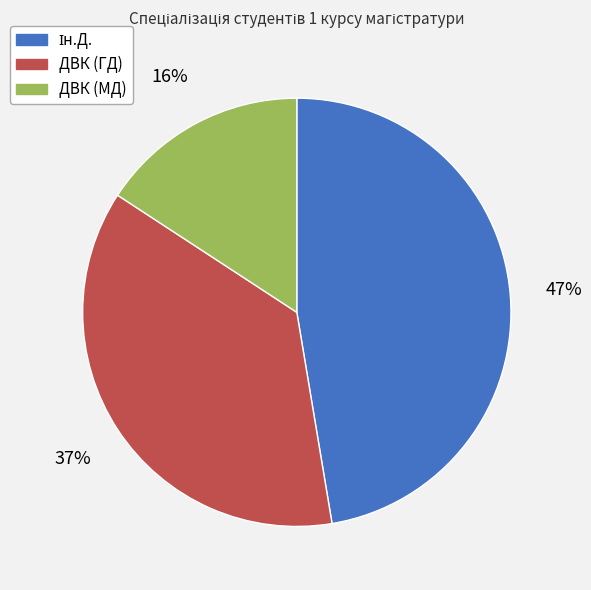

Does ДВК (ГД) account for over 50% of the chart?

No